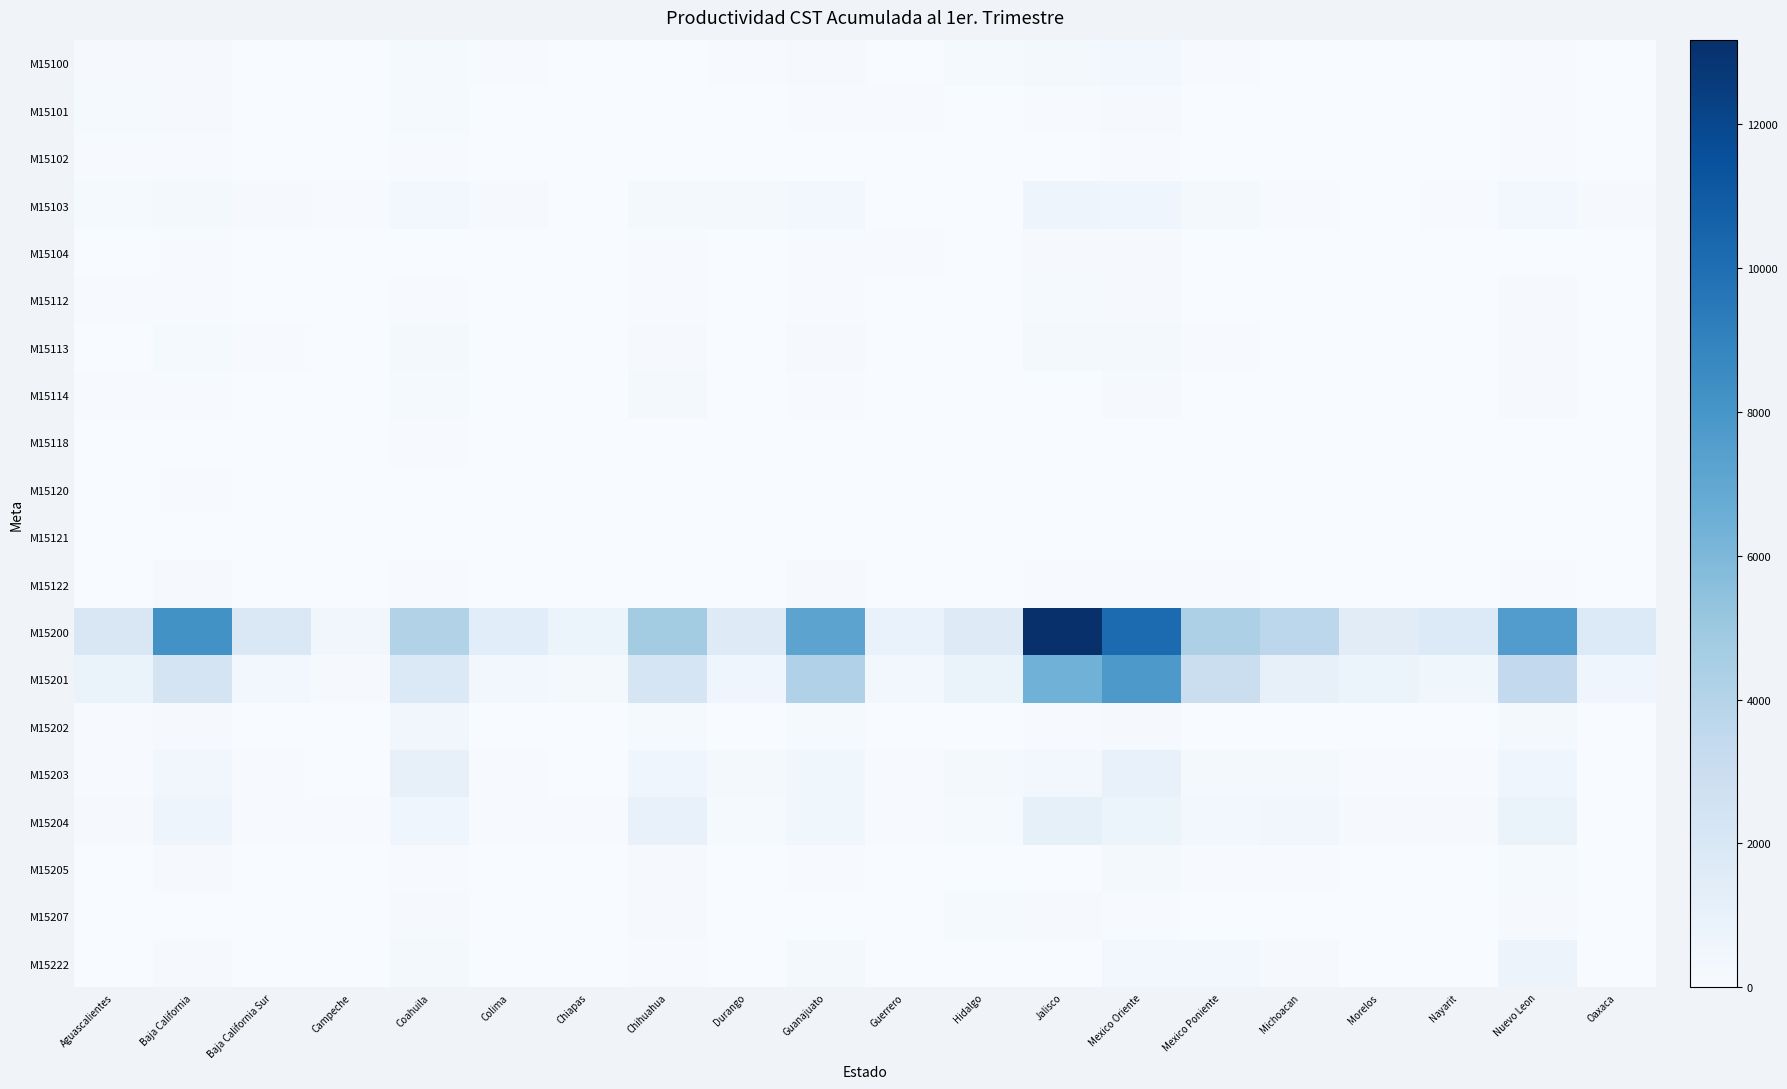

At how many categories does at least one series exceed 3979?

8